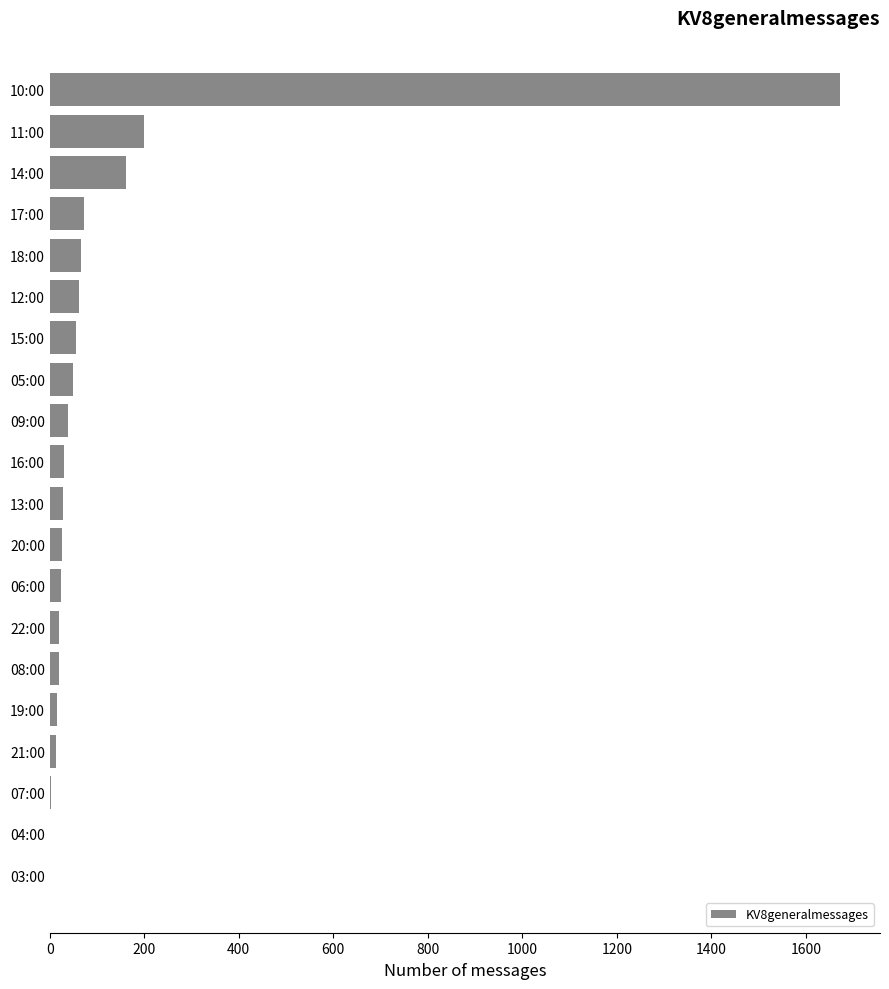

At which category does the chart reach its peak across all series?

10:00